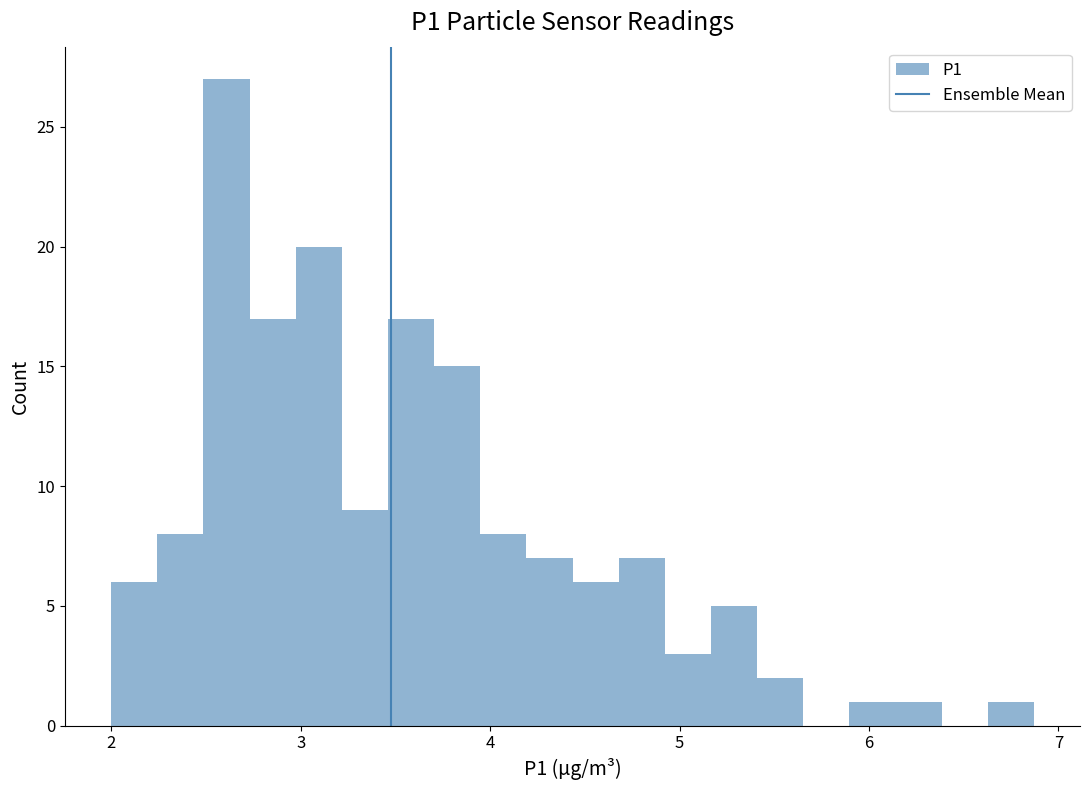

Around what value on the x-axis is the tallest bar? Give the approximate position of its centre, as read against the axis.

2.6